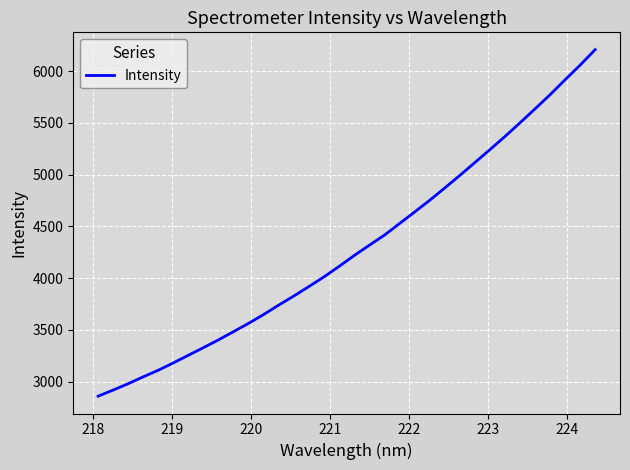

What is the difference between the maximum and minimum values?

3347.8